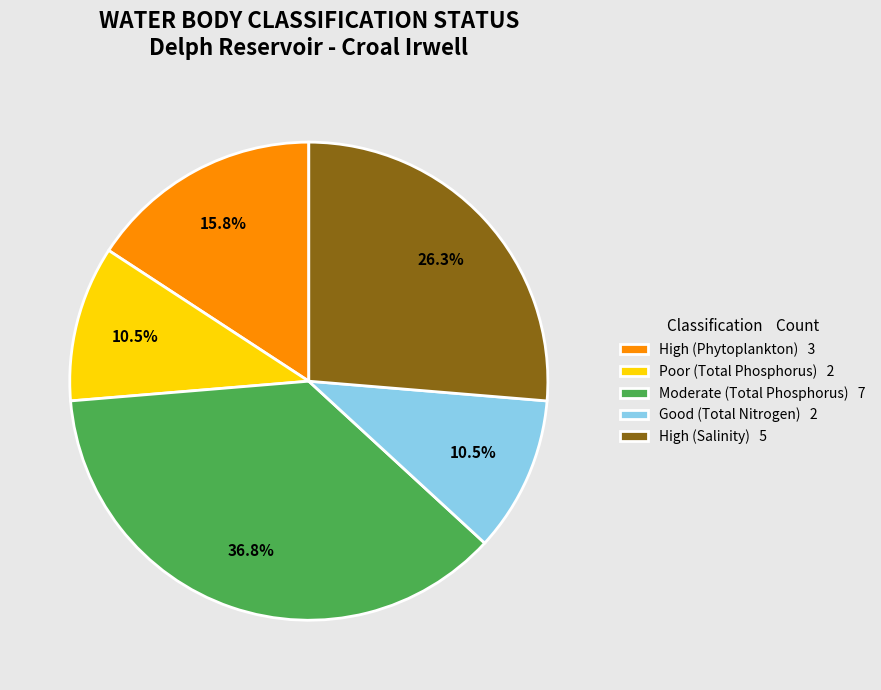

Does High (Phytoplankton) 3 represent more than half of the total?

No